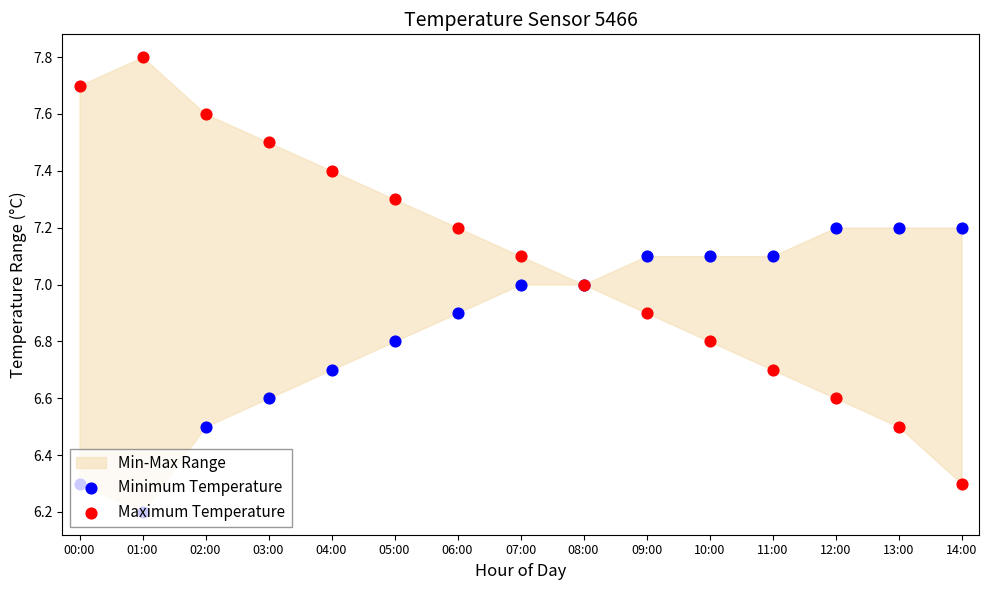

Which series contains the lowest Y value?

Minimum Temperature